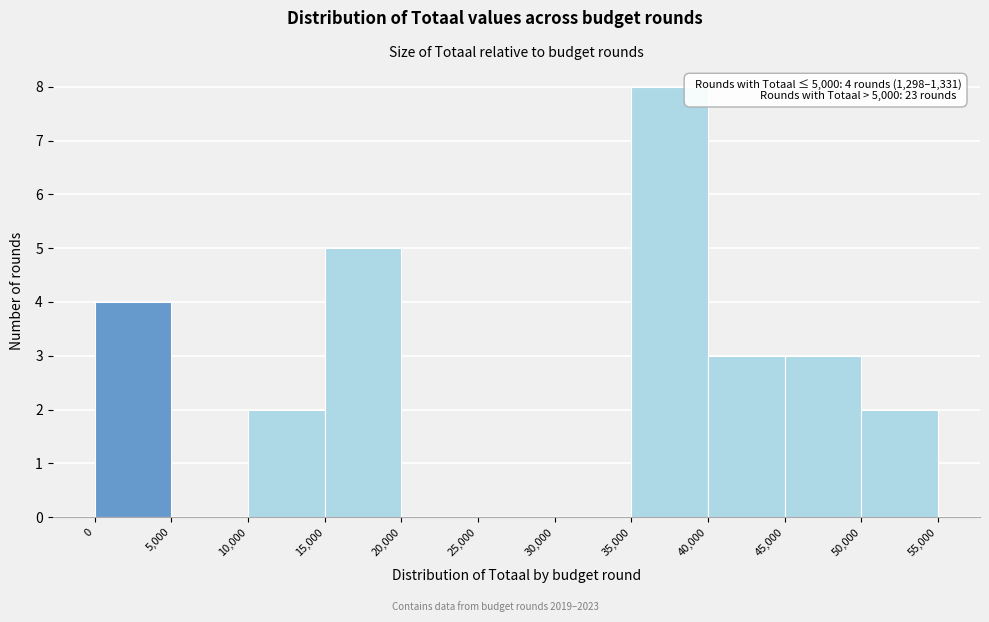

Which range on the x-axis has the tallest bar?

35,000 to 40,000